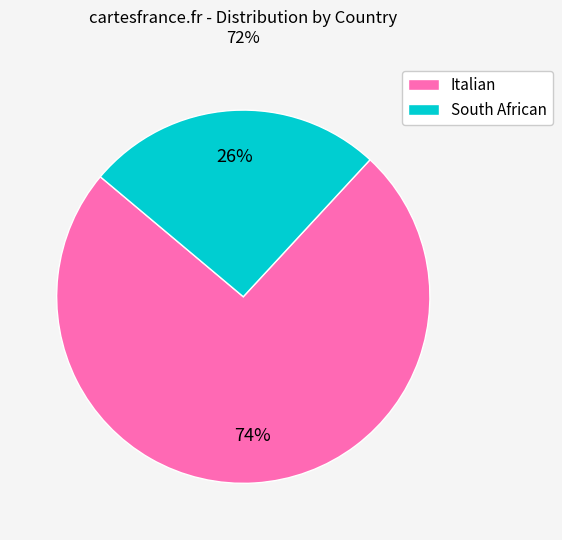

To the nearest percent, what is the combined percentage of Italian and South African?

100%